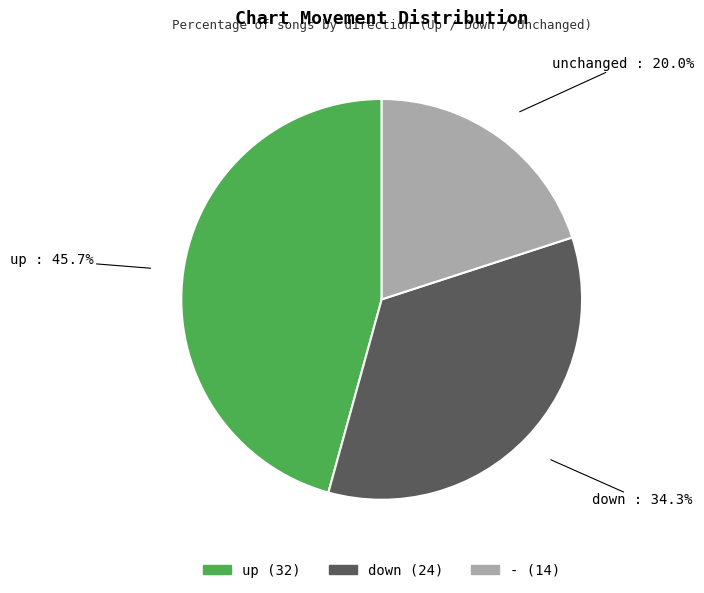

Rank the categories by value from lowest to highest.

-, down, up